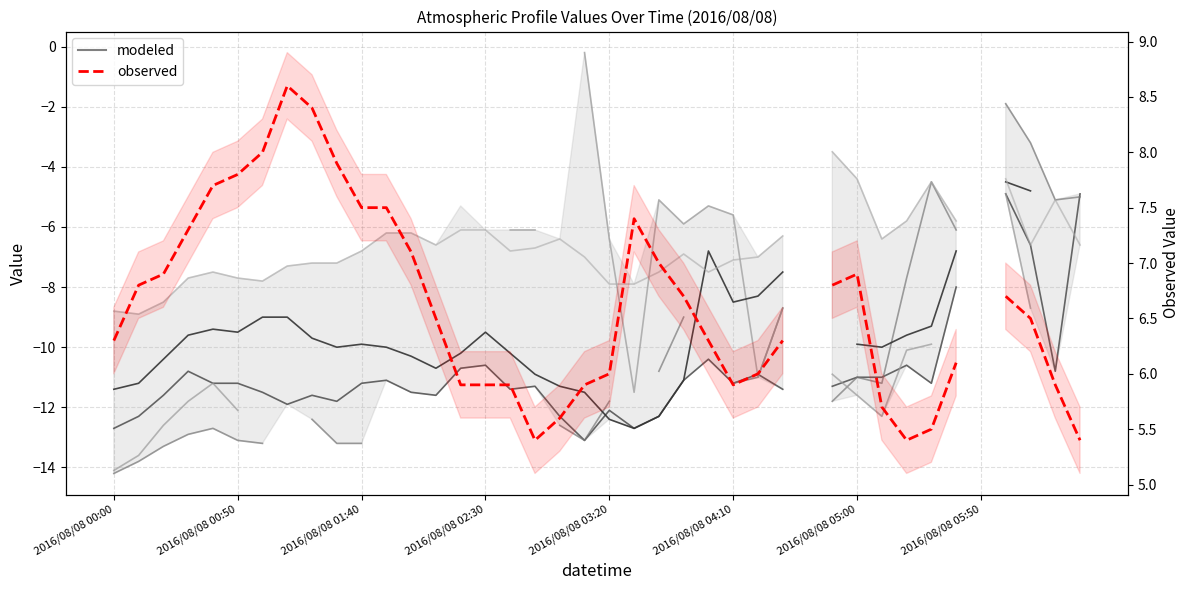

True or false: alt 10.910 km has a value of -5.1 at 22.

True